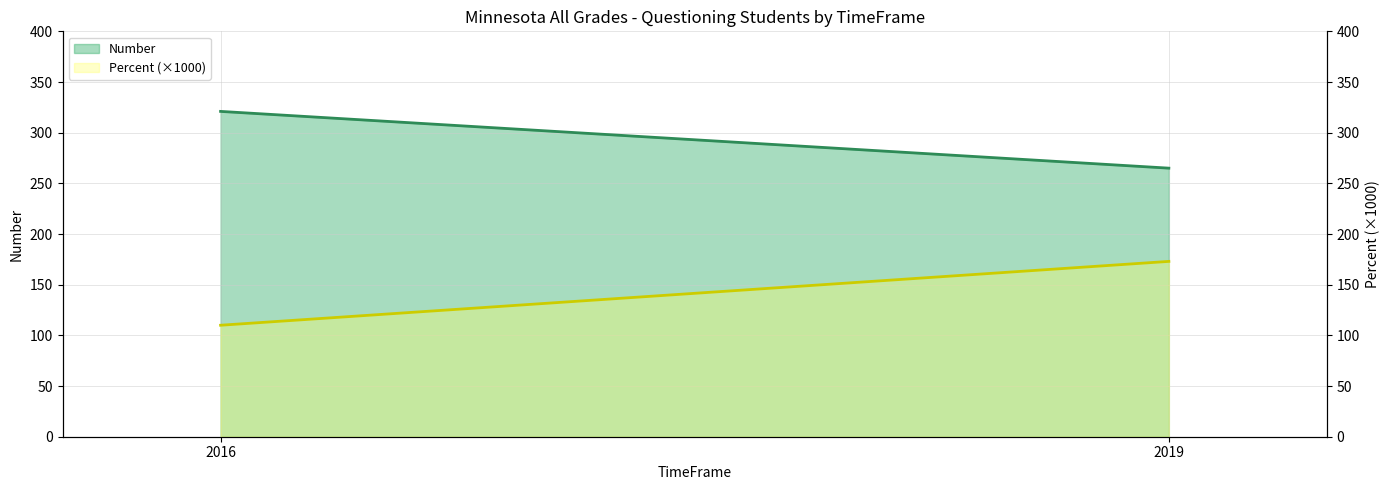

At which category is the sum across all series the highest?

2019